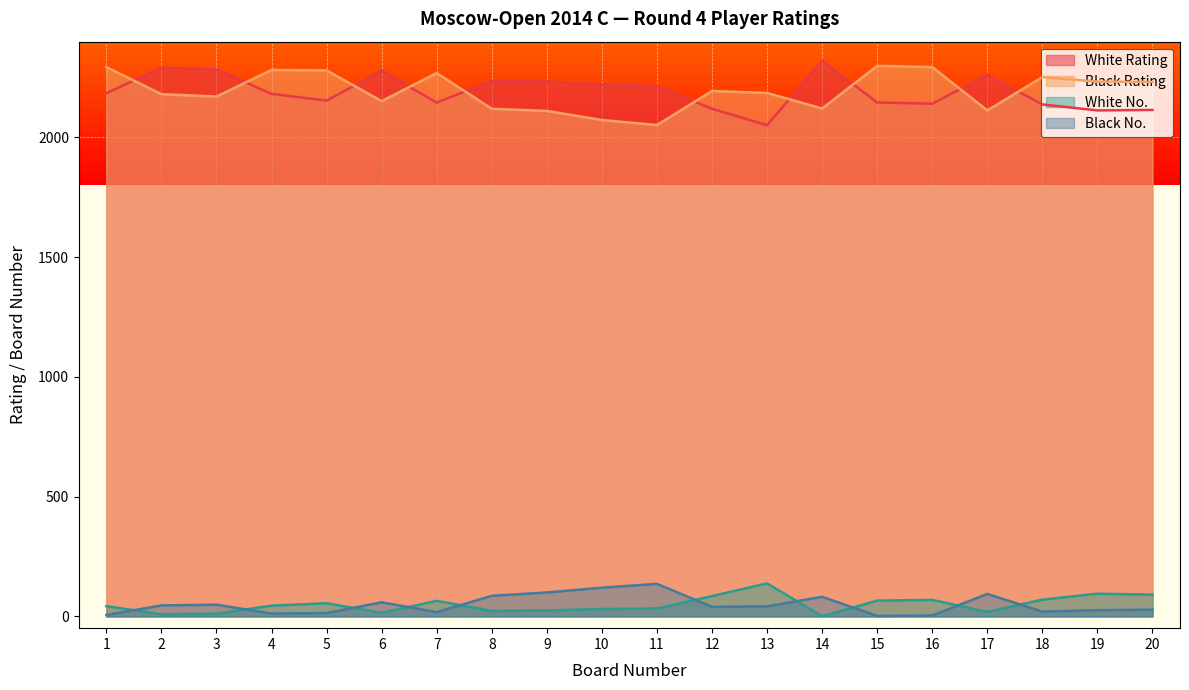

True or false: Black Rating has a value of 2112 at 17.

True